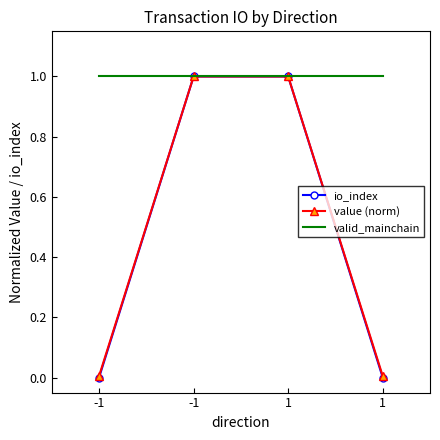

List the series in order of their peak value, highest first.

io_index, value (norm), valid_mainchain